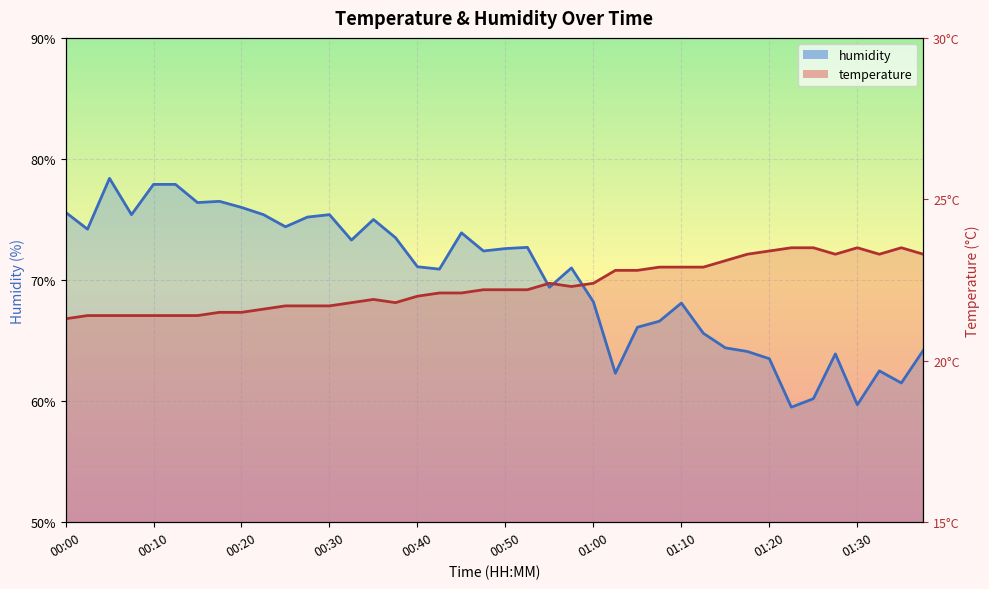

What is the approximate value of humidity at 00:02?

74.2